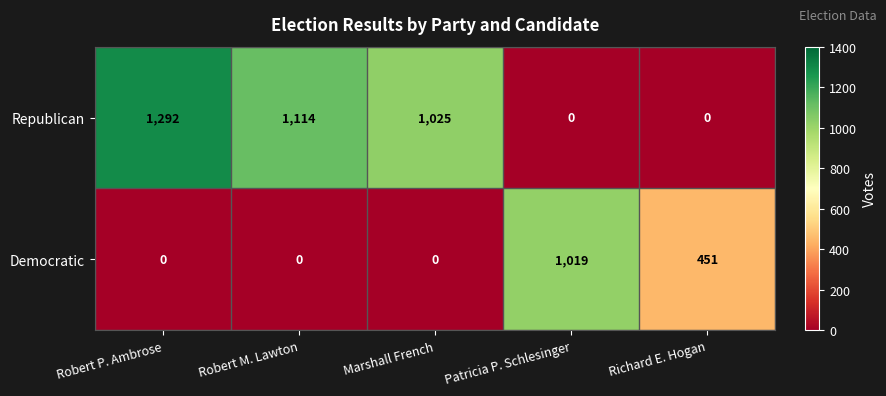

How many categories are shown in the chart?

5